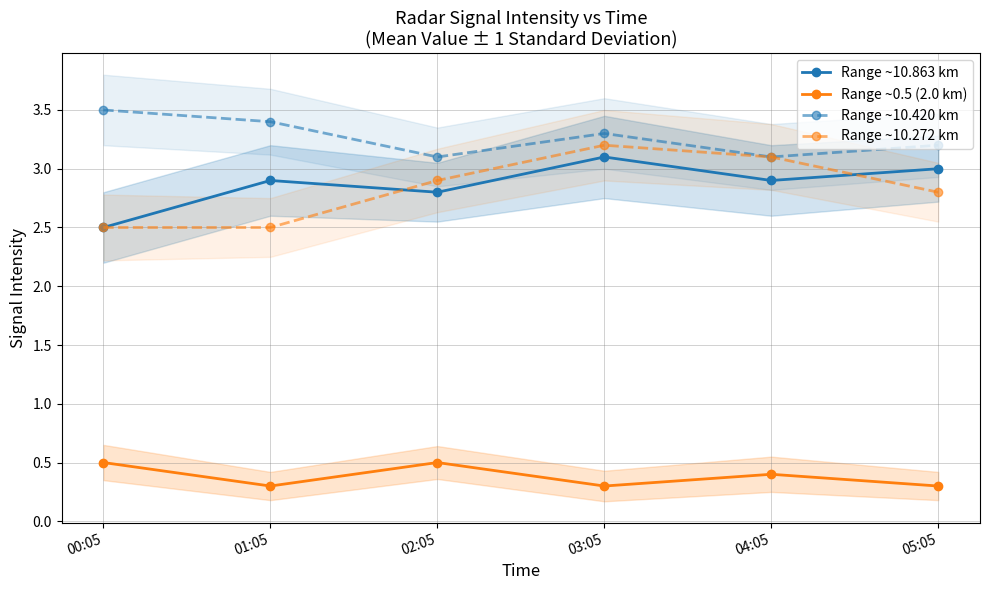

Is it true that Range ~10.863 km equals 3.0 at 05:05?

True